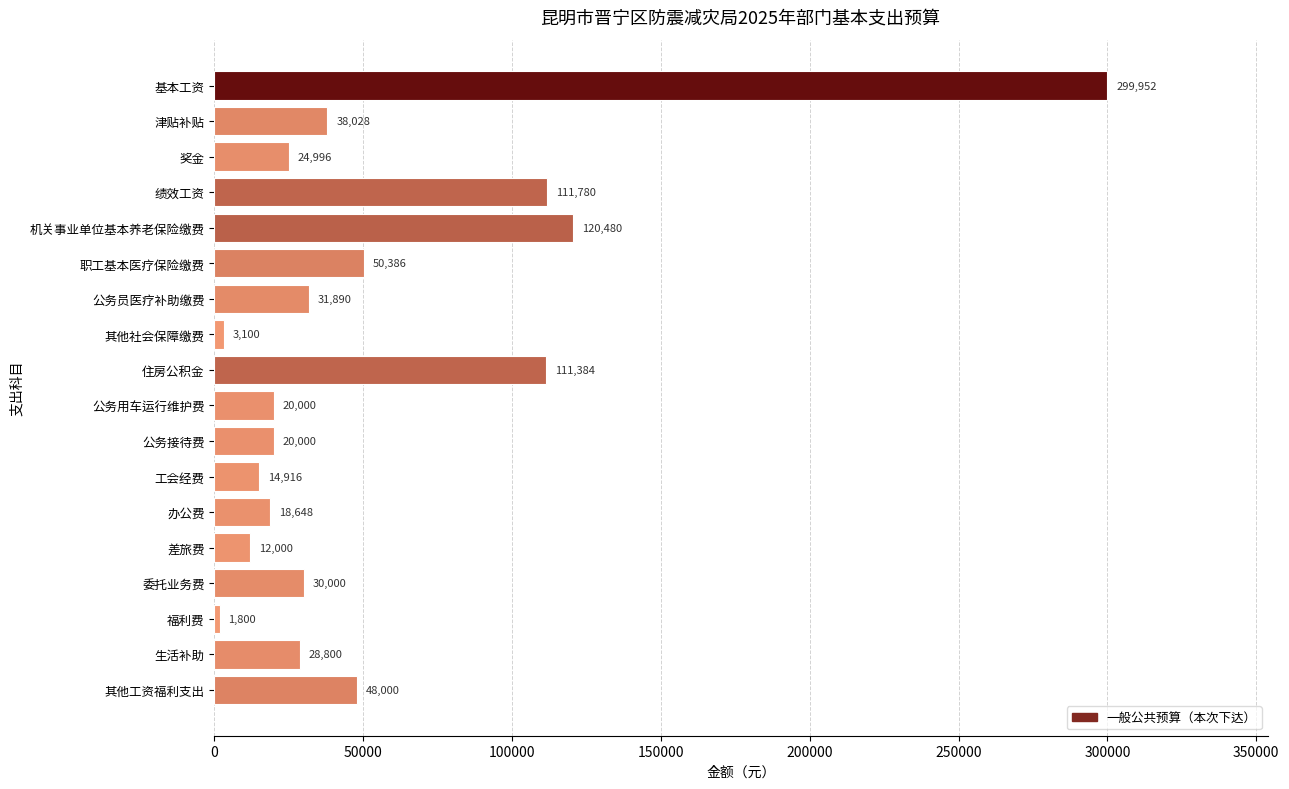

At which label is the value closest to 150876?

机关事业单位基本养老保险缴费